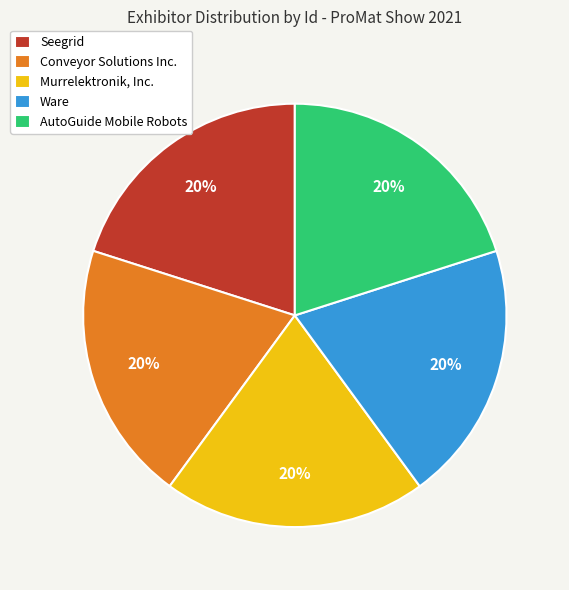

Combined, do Murrelektronik, Inc. and AutoGuide Mobile Robots account for over 50%?

No